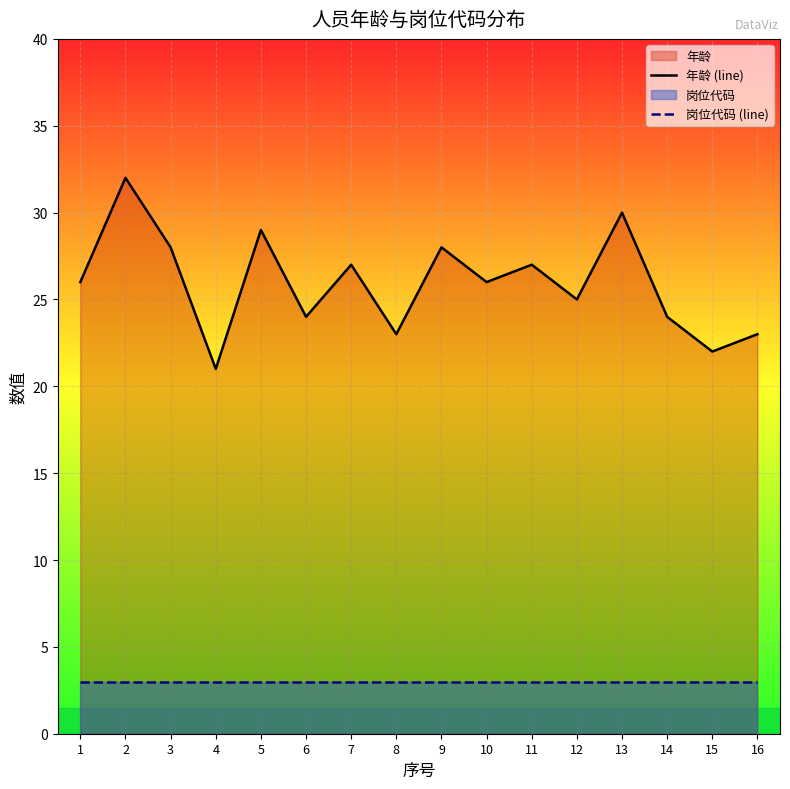

Reading right to left, what are all the values shown in this chart?

年龄 (line): 16=23	15=22	14=24	13=30	12=25	11=27	10=26	9=28	8=23	7=27	6=24	5=29	4=21	3=28	2=32	1=26
岗位代码 (line): 16=3	15=3	14=3	13=3	12=3	11=3	10=3	9=3	8=3	7=3	6=3	5=3	4=3	3=3	2=3	1=3